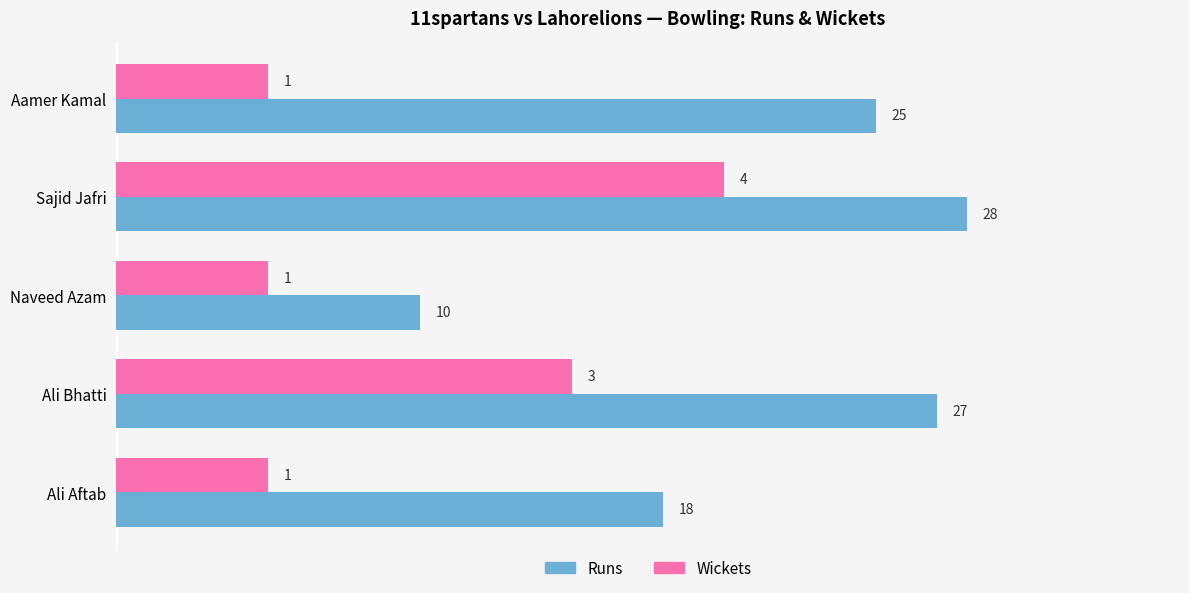

How many data points does each series have?

5